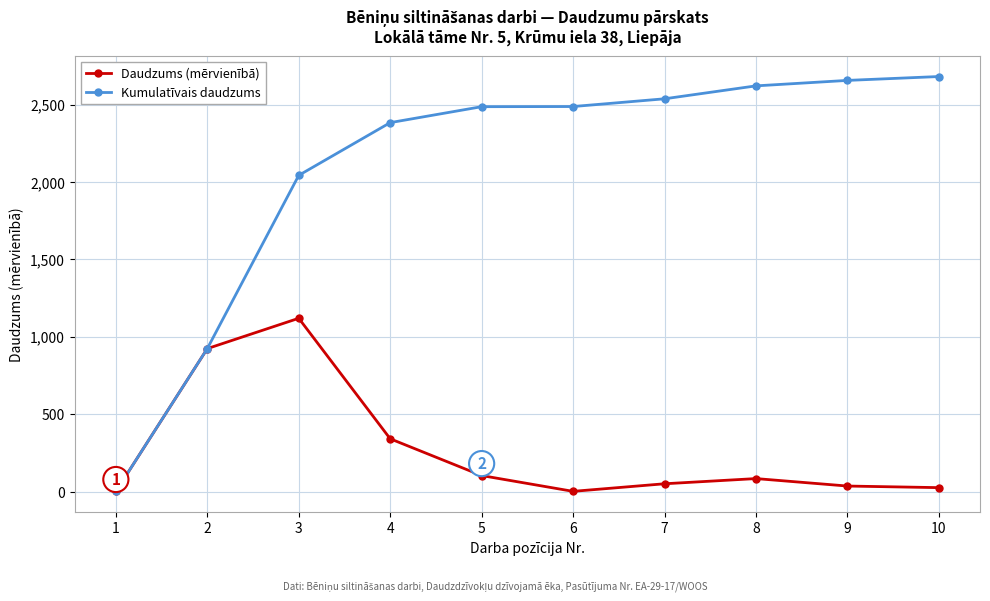

True or false: Daudzums (mērvienībā) has a value of 0.2 at 1.

True